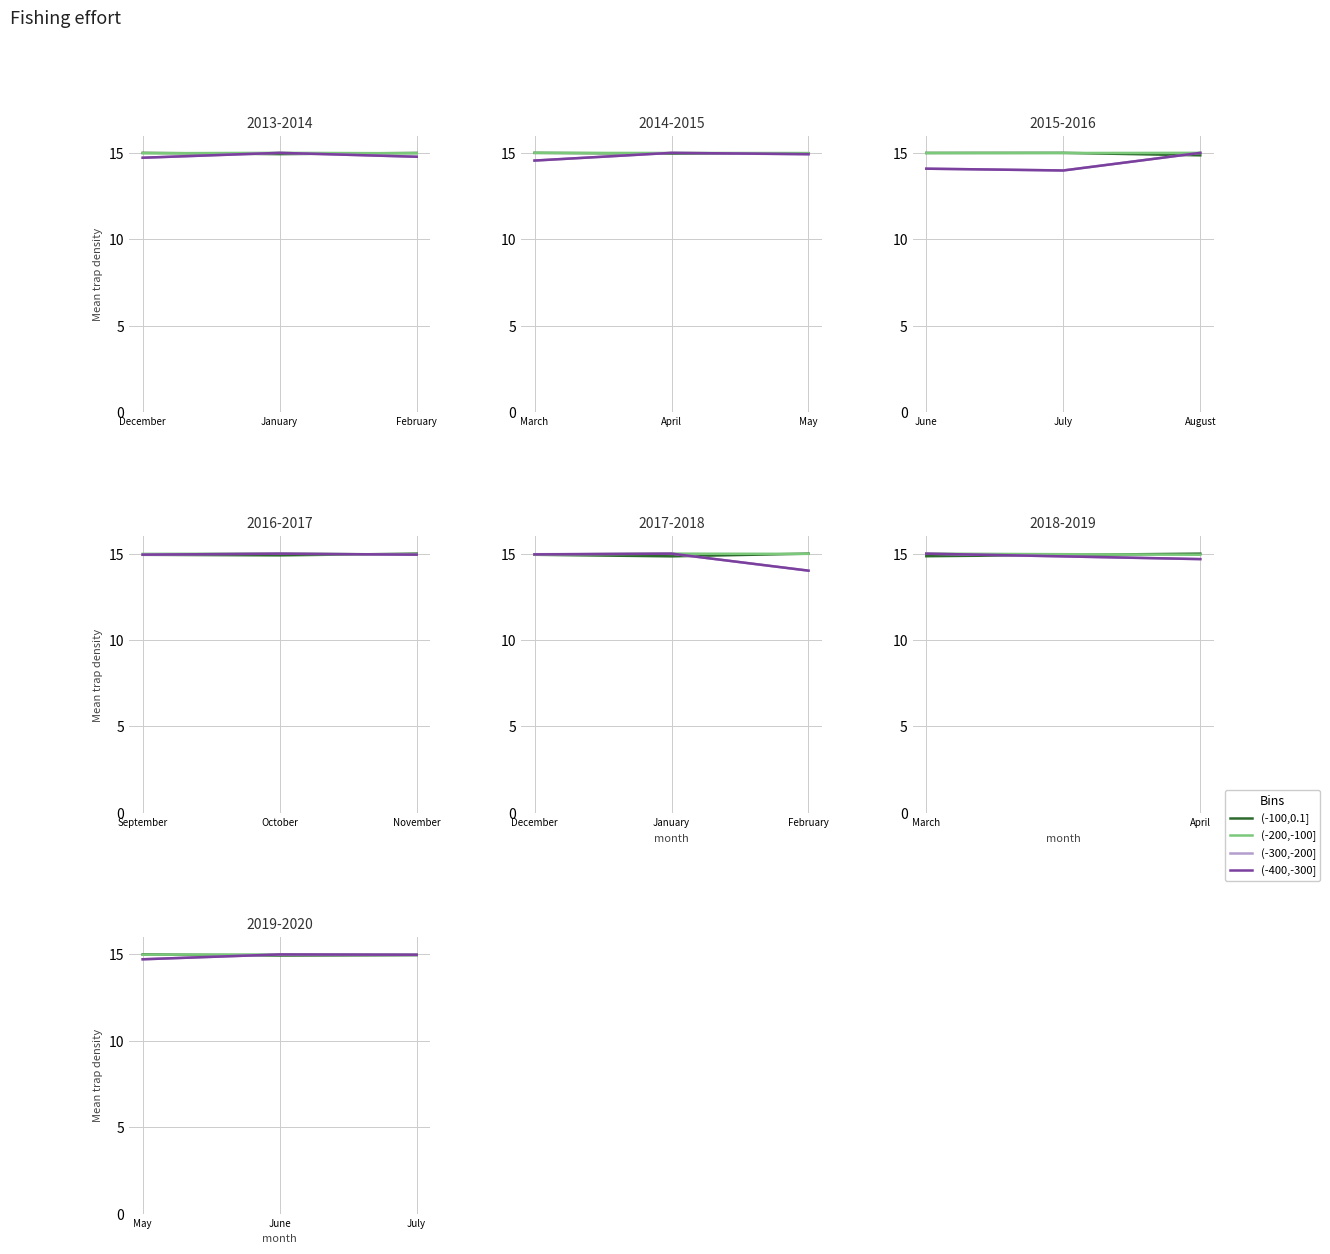

How many lines are shown in the chart?

4